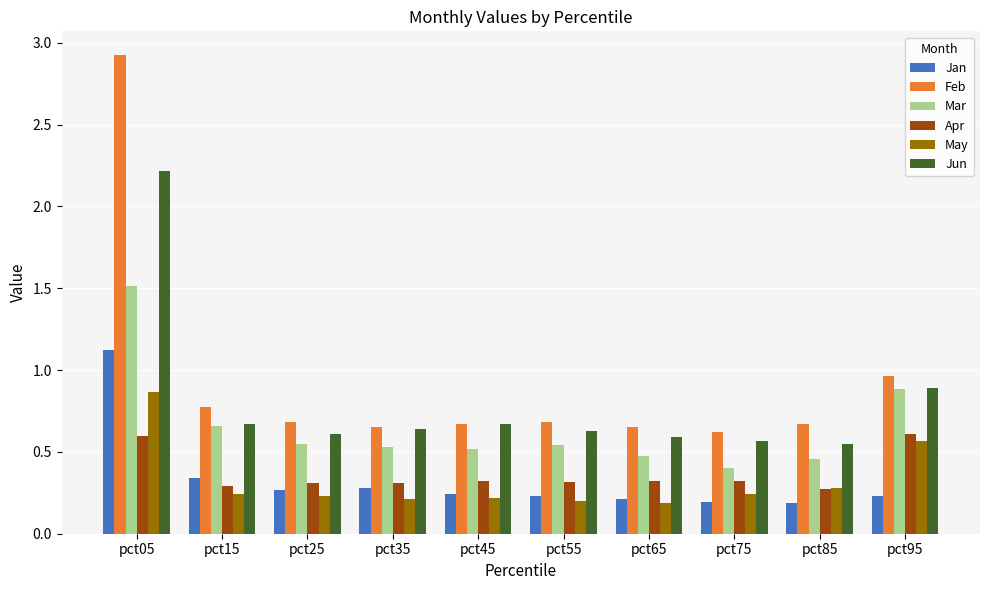

Is the value of Apr at pct85 greater than the value of Mar at pct95?

No